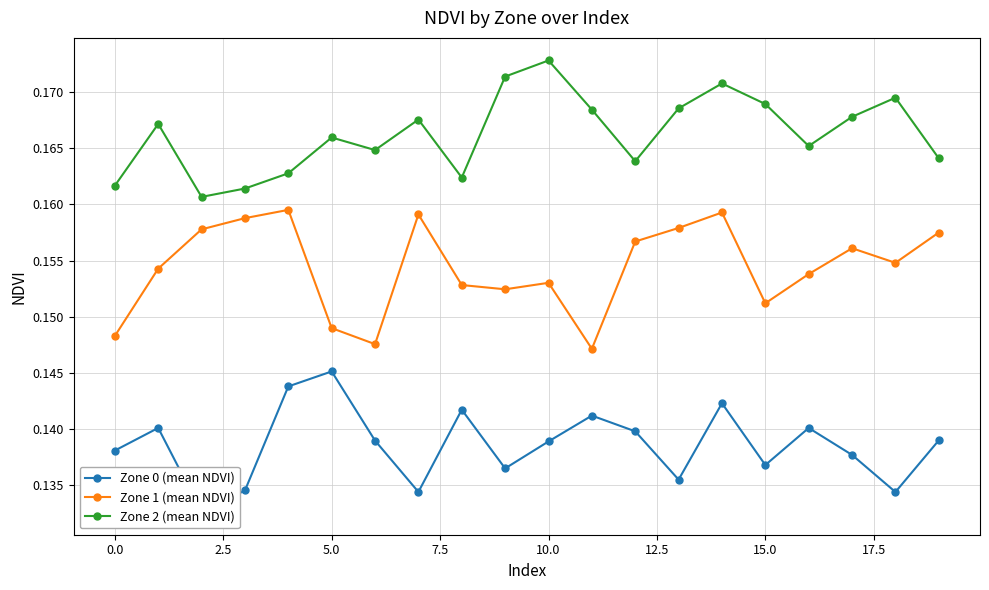

Which series has the largest range (max minus min)?

Zone 0 (mean NDVI)